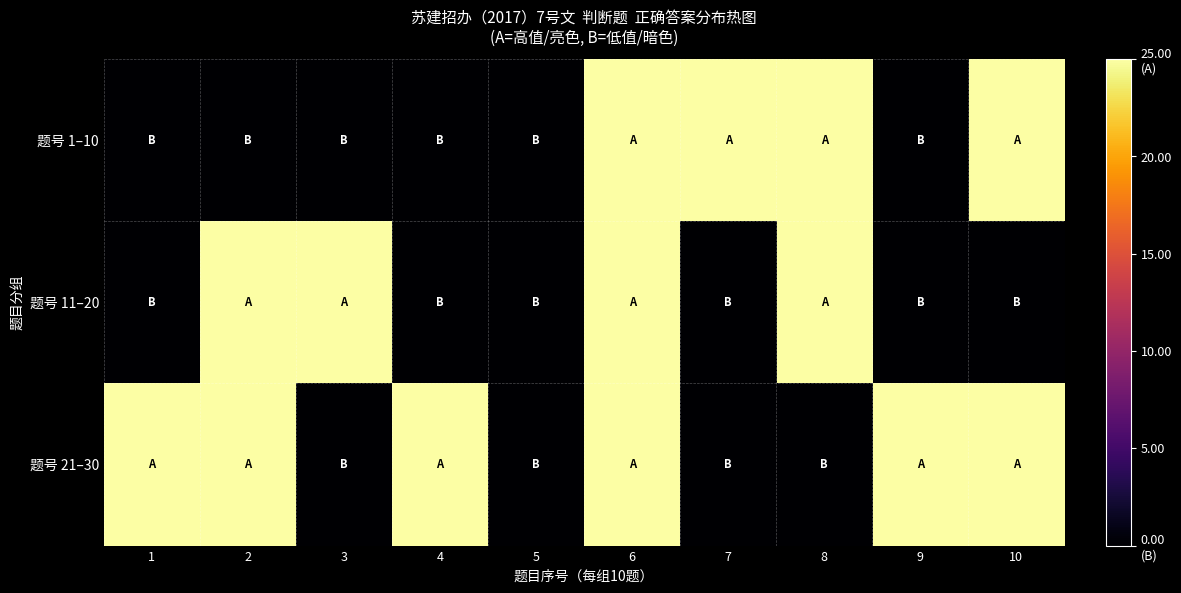

What is the difference between the highest and lowest values at 2?

25